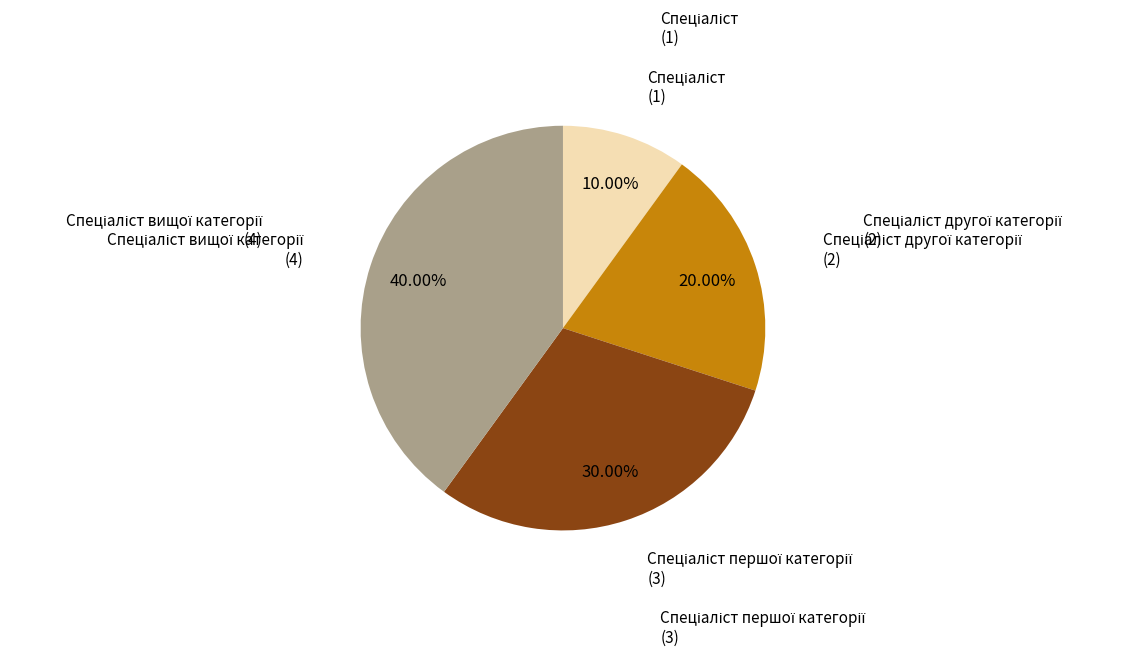

Is there a majority slice in this chart?

No